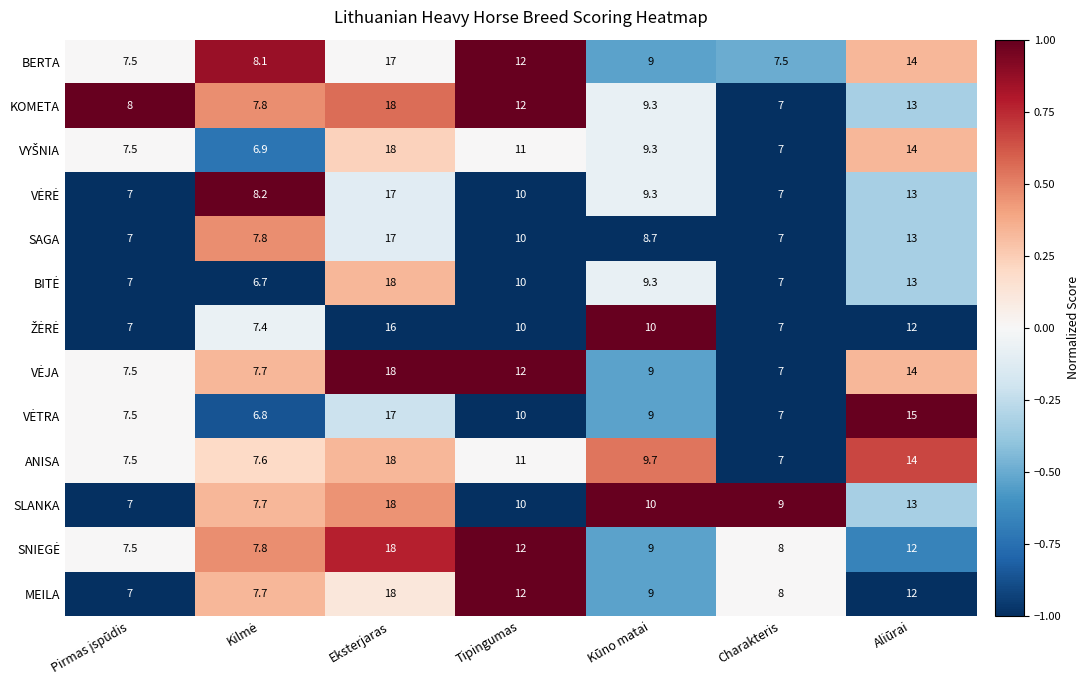

What is the difference between the highest and lowest values at Kūno matai?

1.3